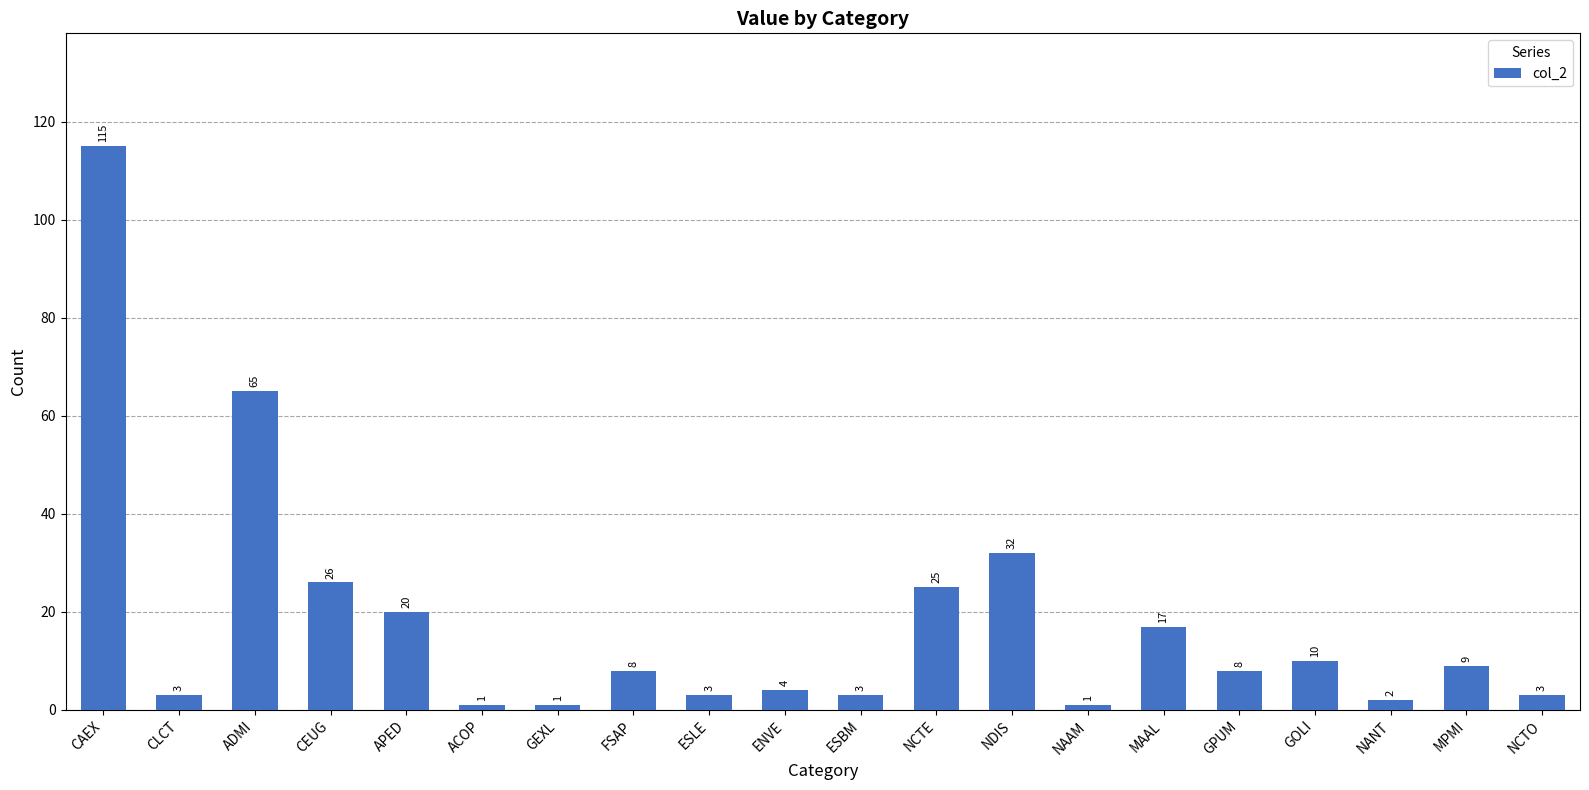

Where does the data first go above 8?

CAEX